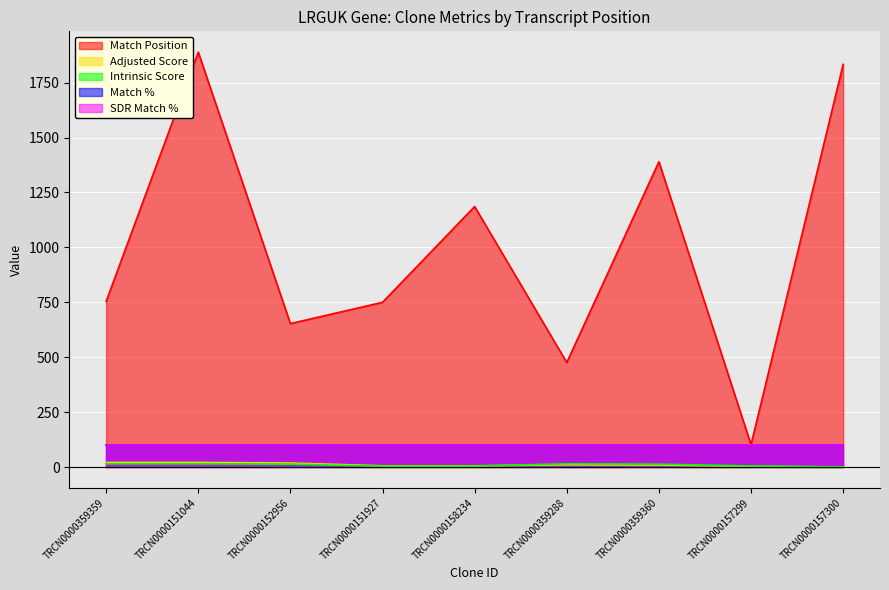

What is the value of the Adjusted Score point at the 2nd from the left?

21.0